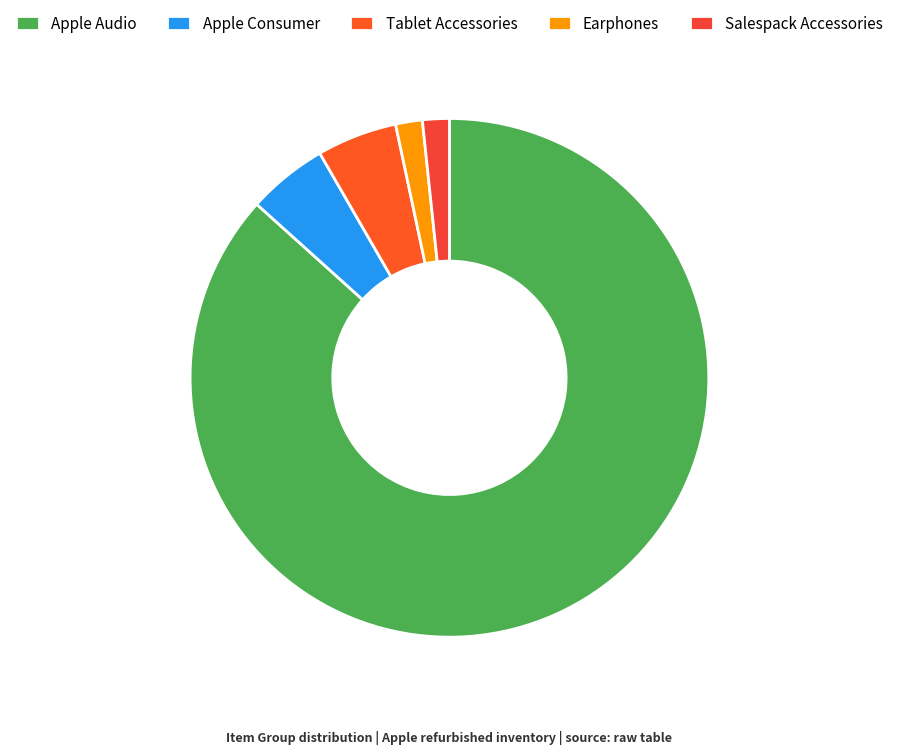

Count the number of slices in the pie.

5